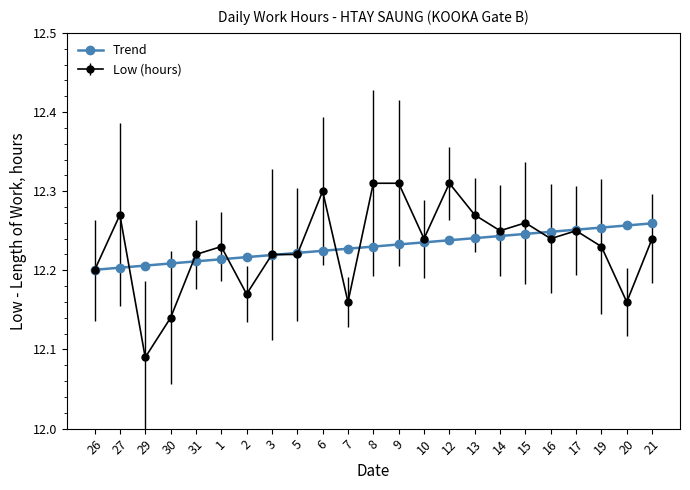

Where is Low (hours) nearest to the value 12?

29